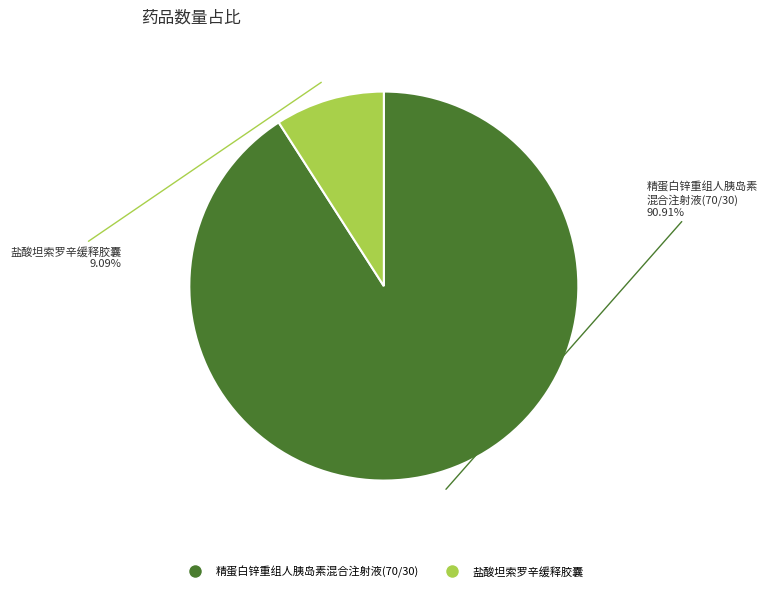

To the nearest percent, what portion does 精蛋白锌重组人胰岛素混合注射液(70/30) represent?

91%